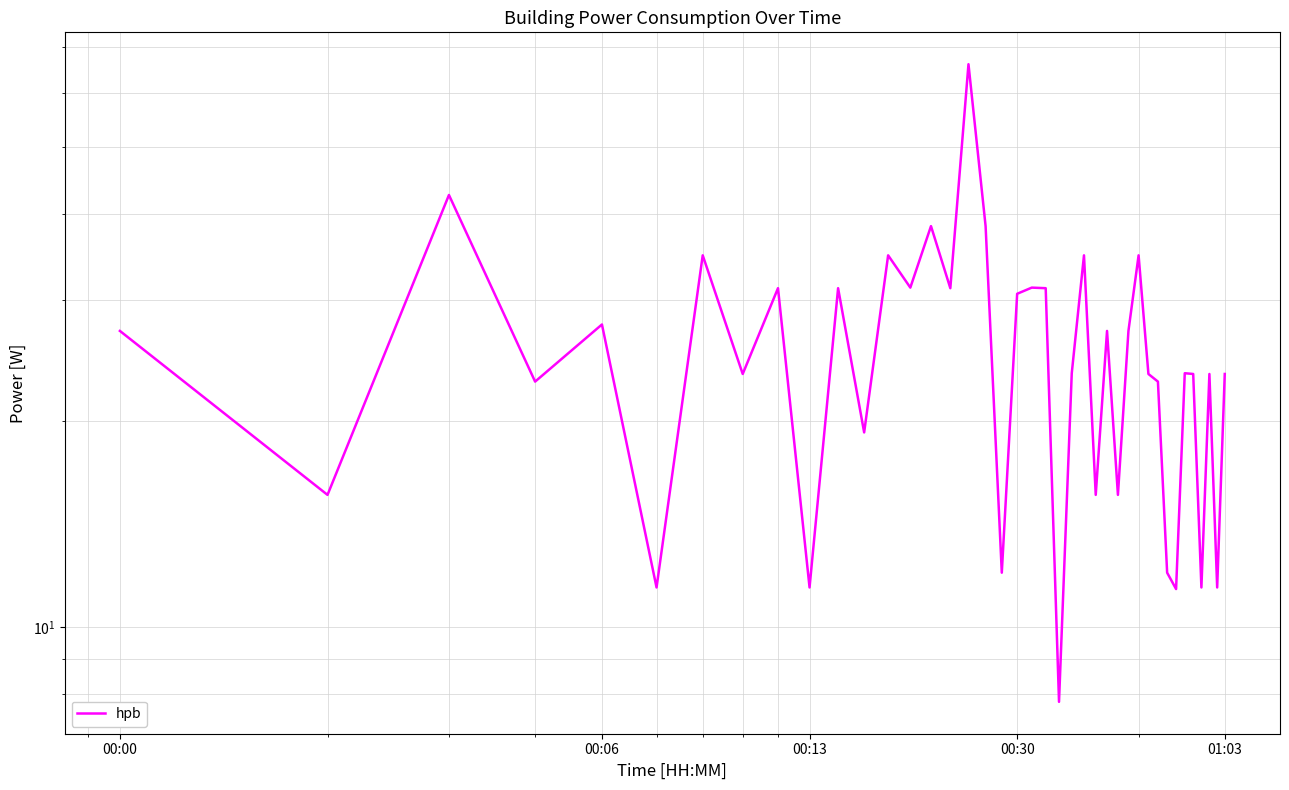

How many lines are shown in the chart?

1